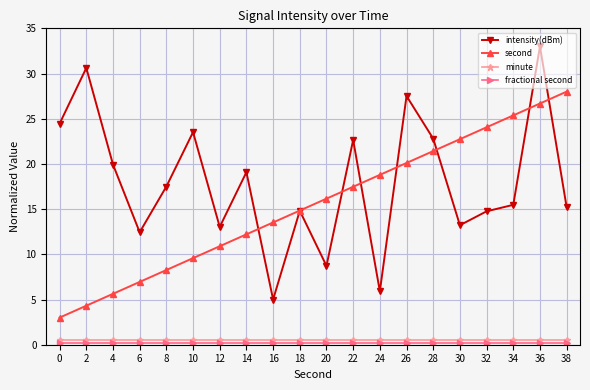

What is the average value of the minute series?

0.5